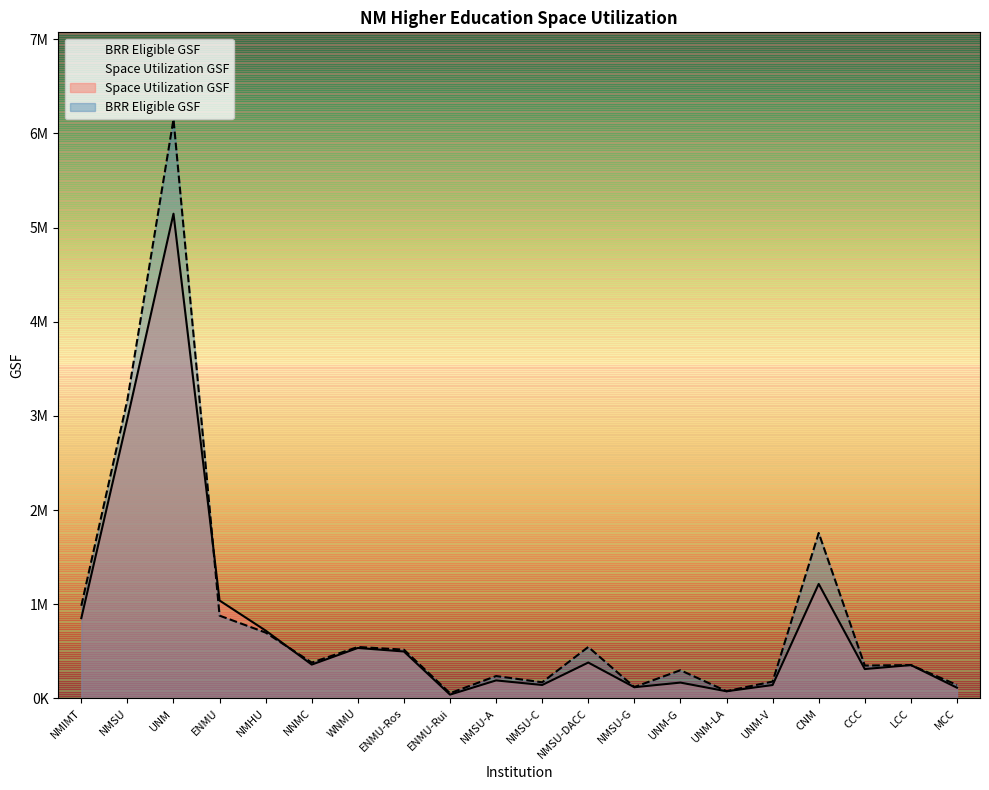

List the series in order of their overall mean, lowest first.

Space Utilization GSF, BRR Eligible GSF